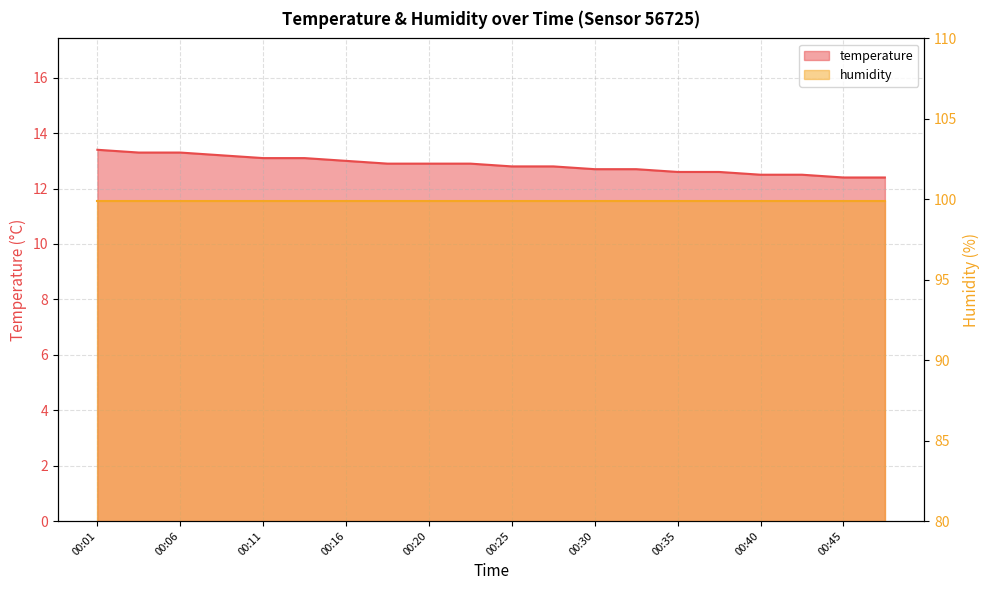

How many categories are shown in the chart?

20